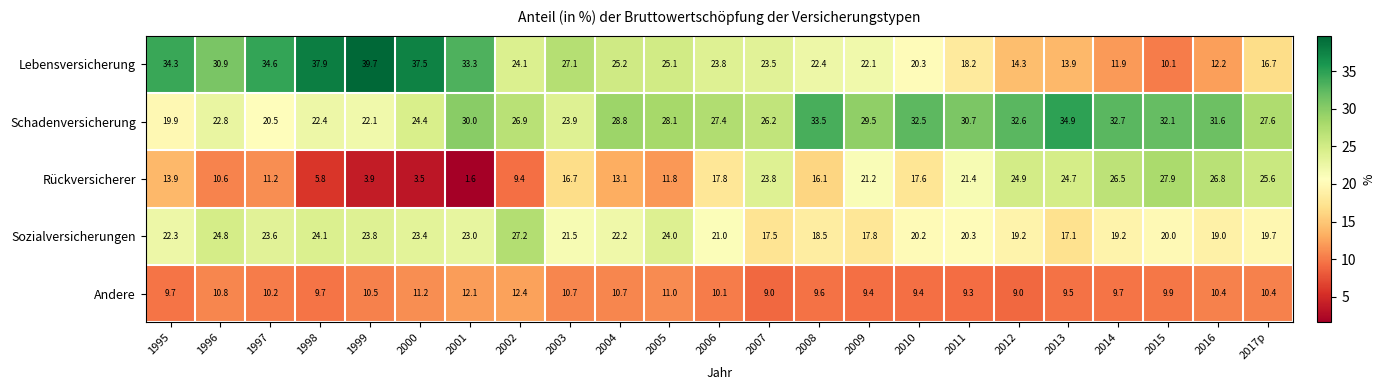

Which series has the largest total across all categories?

Schadenversicherung